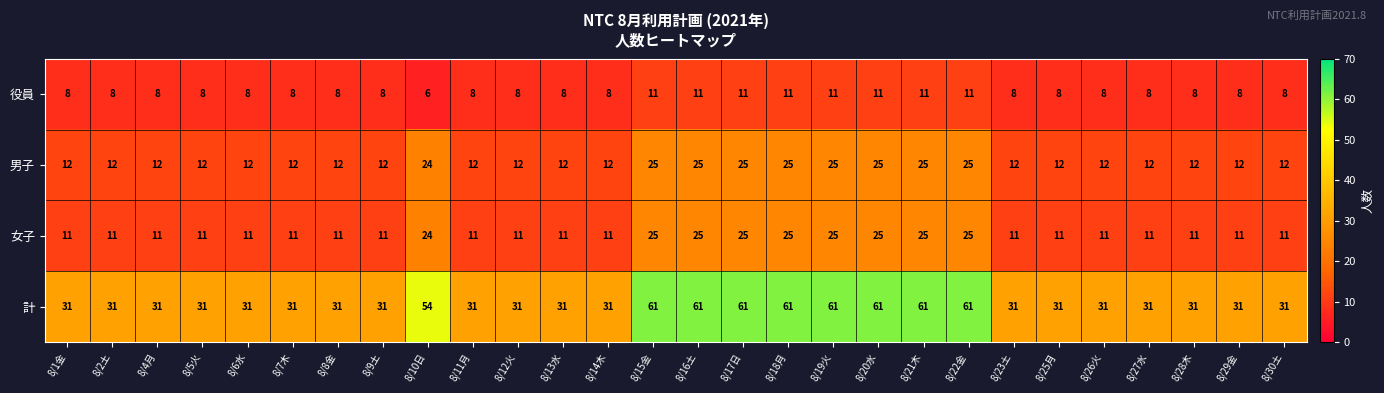

Which series has the largest total across all categories?

計